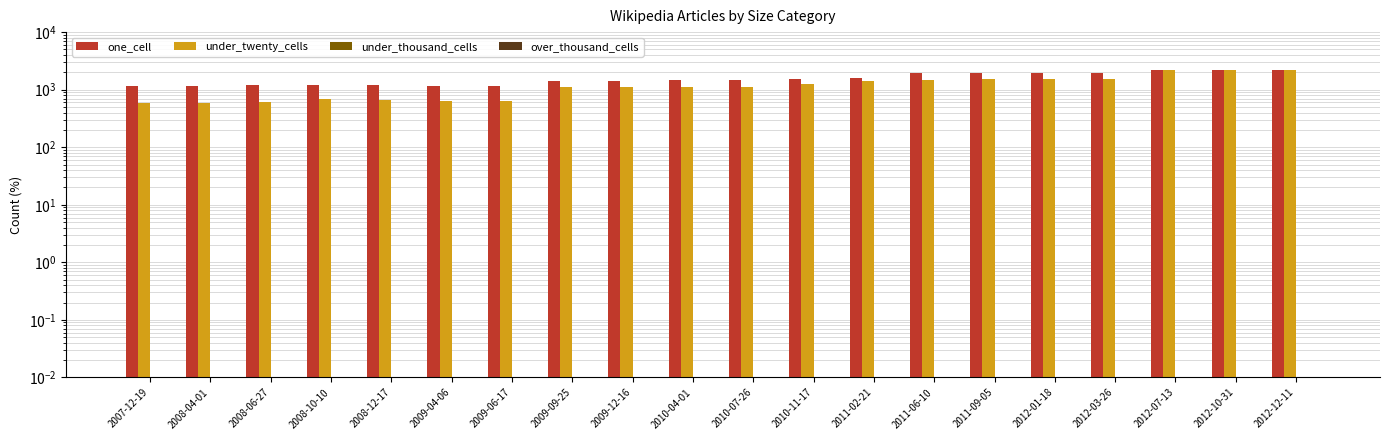

Is it true that one_cell equals 269.1 at 2008-04-01?

False